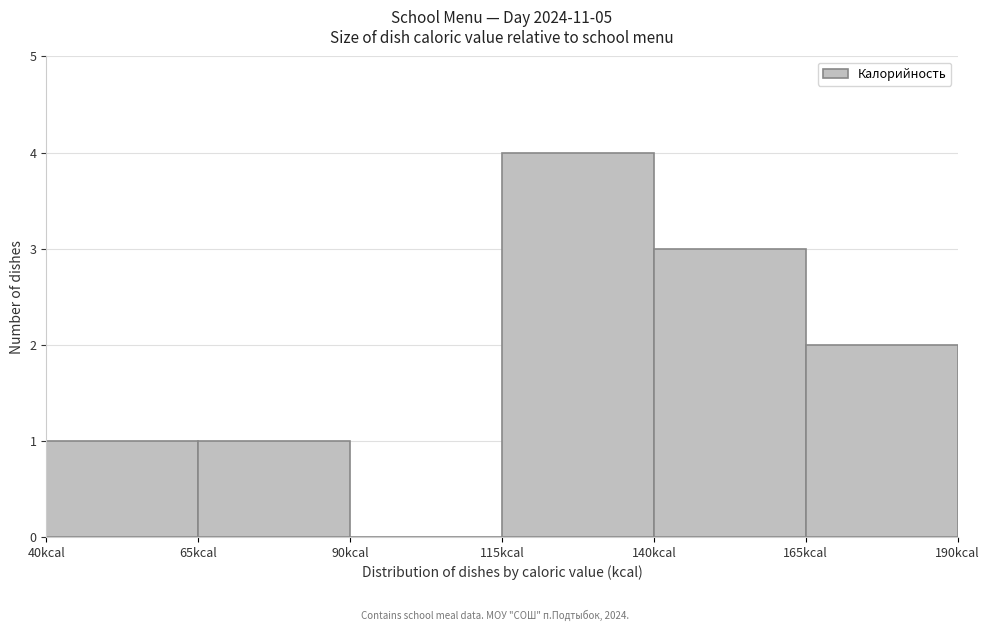

Reading left to right, list every bar in this chart as the range it spans on the x-axis followed by its height. The values are not printed on the chart, so give them approximately, as read against the axis.

40 to 65: 1
65 to 90: 1
90 to 115: 0
115 to 140: 4
140 to 165: 3
165 to 190: 2